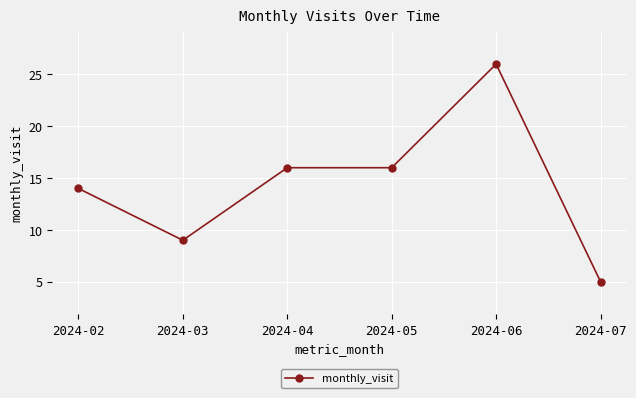

True or false: the data has more than 2 interior local peaks.

False